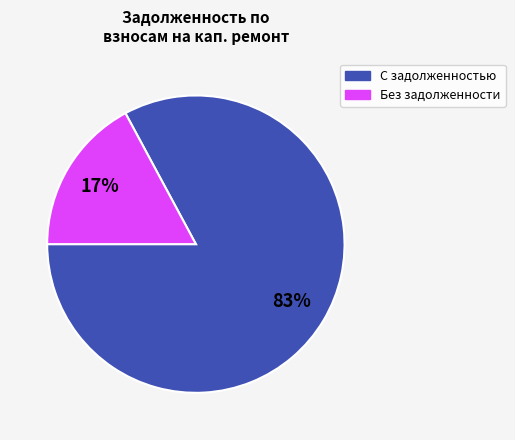

Which category has the smallest portion of the pie?

Без задолженности